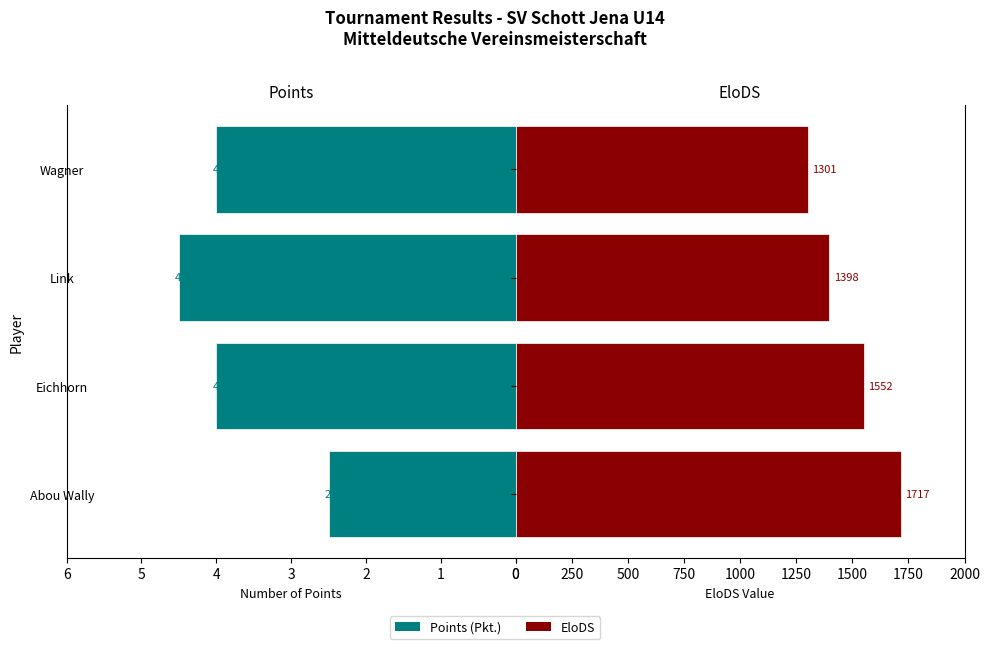

How many series are shown in this chart?

2